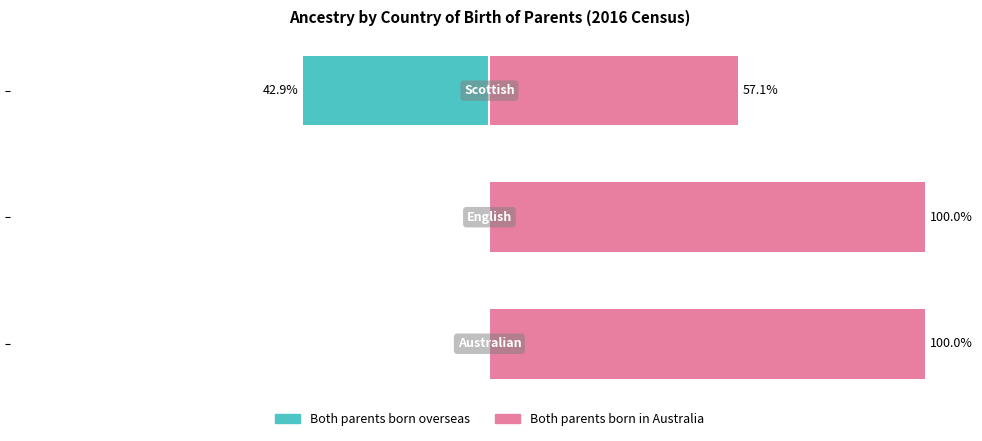

How many values in the Both parents born in Australia series are below 100?

1